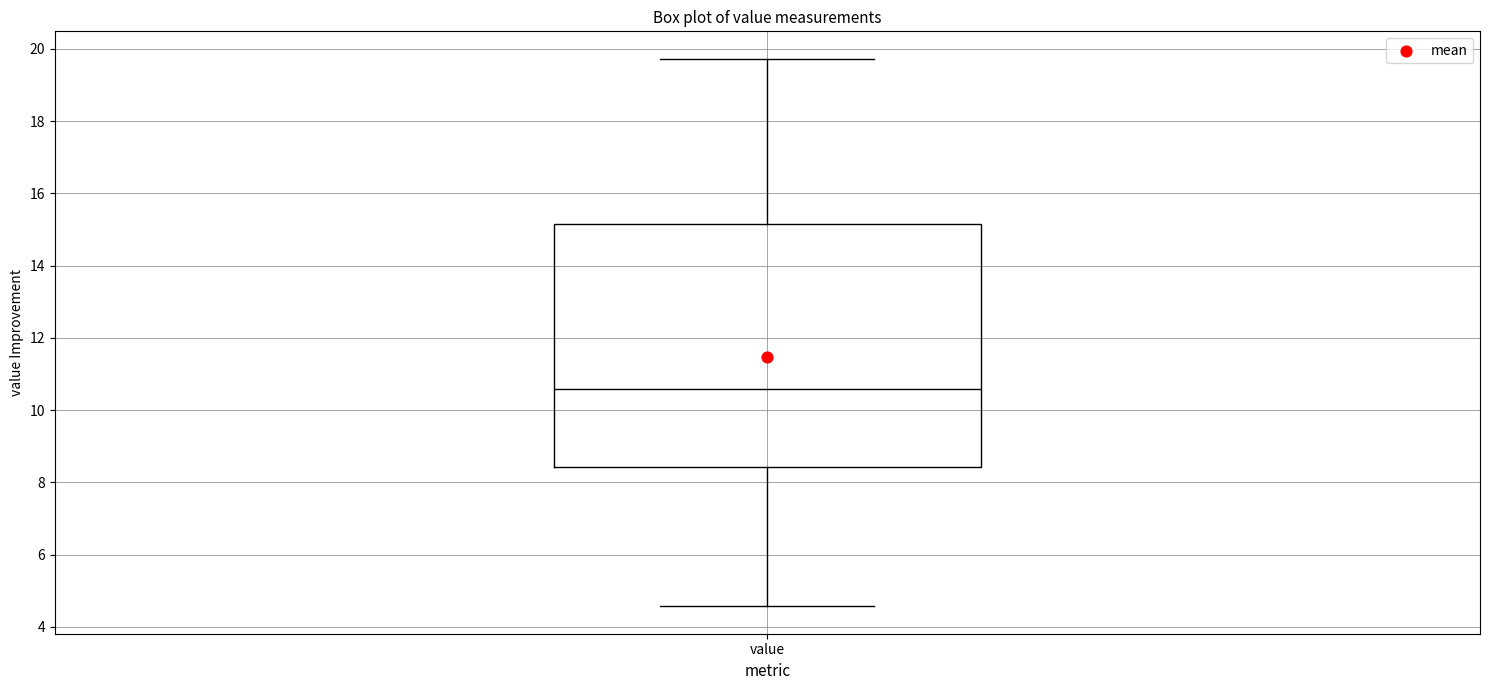

Read this box plot against the y-axis: the position of the median line, the range covered by the box, and the ends of both whiskers. The values are not printed on the chart, so give them approximately, as read against the axis.

median 10.6, box 8.4 to 15.2, whiskers 4.6 to 19.8